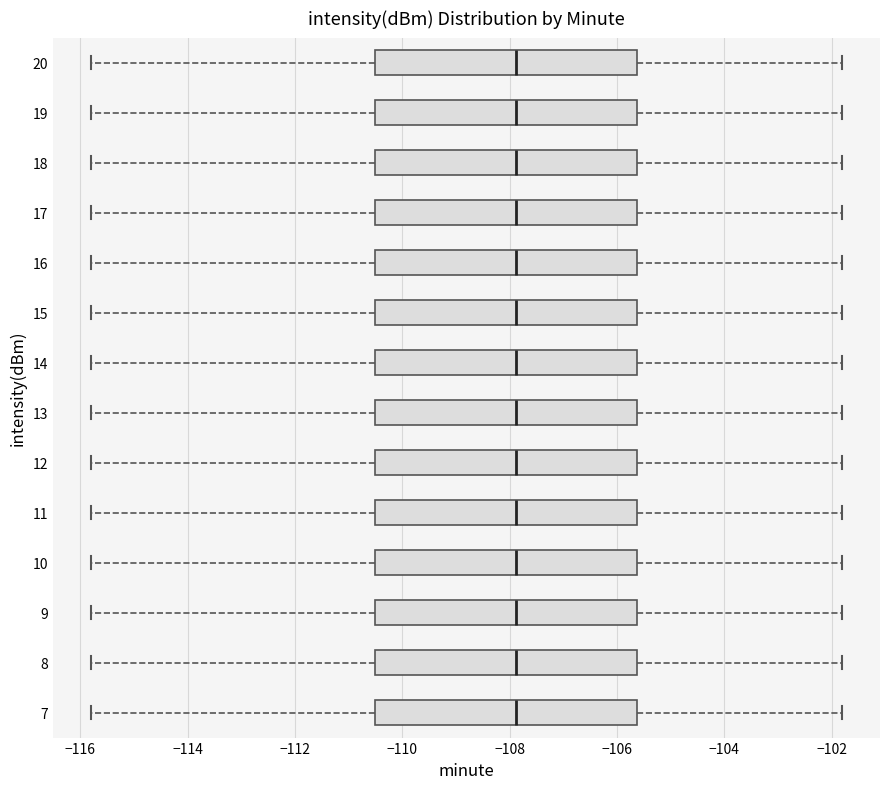

Reading bottom to top, read every box against the x-axis: the position of its median line, the range the box covers, and the ends of its whiskers. The values are not printed on the chart, so give them approximately, as read against the axis.

7: median -107.8, box -110.6 to -105.6, whiskers -115.8 to -101.8
8: median -107.8, box -110.6 to -105.6, whiskers -115.8 to -101.8
9: median -107.8, box -110.6 to -105.6, whiskers -115.8 to -101.8
10: median -107.8, box -110.6 to -105.6, whiskers -115.8 to -101.8
11: median -107.8, box -110.6 to -105.6, whiskers -115.8 to -101.8
12: median -107.8, box -110.6 to -105.6, whiskers -115.8 to -101.8
13: median -107.8, box -110.6 to -105.6, whiskers -115.8 to -101.8
14: median -107.8, box -110.6 to -105.6, whiskers -115.8 to -101.8
15: median -107.8, box -110.6 to -105.6, whiskers -115.8 to -101.8
16: median -107.8, box -110.6 to -105.6, whiskers -115.8 to -101.8
17: median -107.8, box -110.6 to -105.6, whiskers -115.8 to -101.8
18: median -107.8, box -110.6 to -105.6, whiskers -115.8 to -101.8
19: median -107.8, box -110.6 to -105.6, whiskers -115.8 to -101.8
20: median -107.8, box -110.6 to -105.6, whiskers -115.8 to -101.8